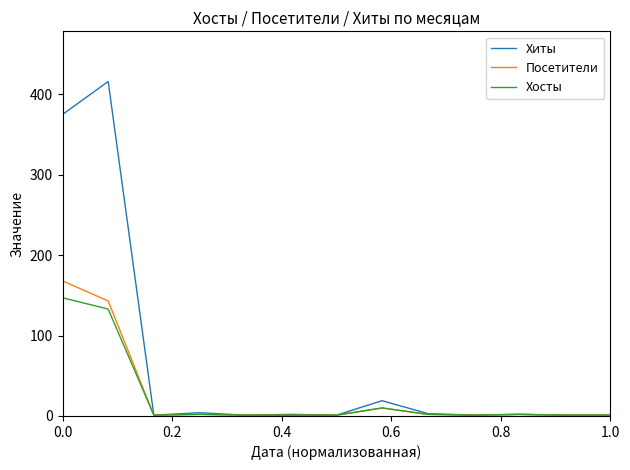

Which series has the largest total across all categories?

Хиты